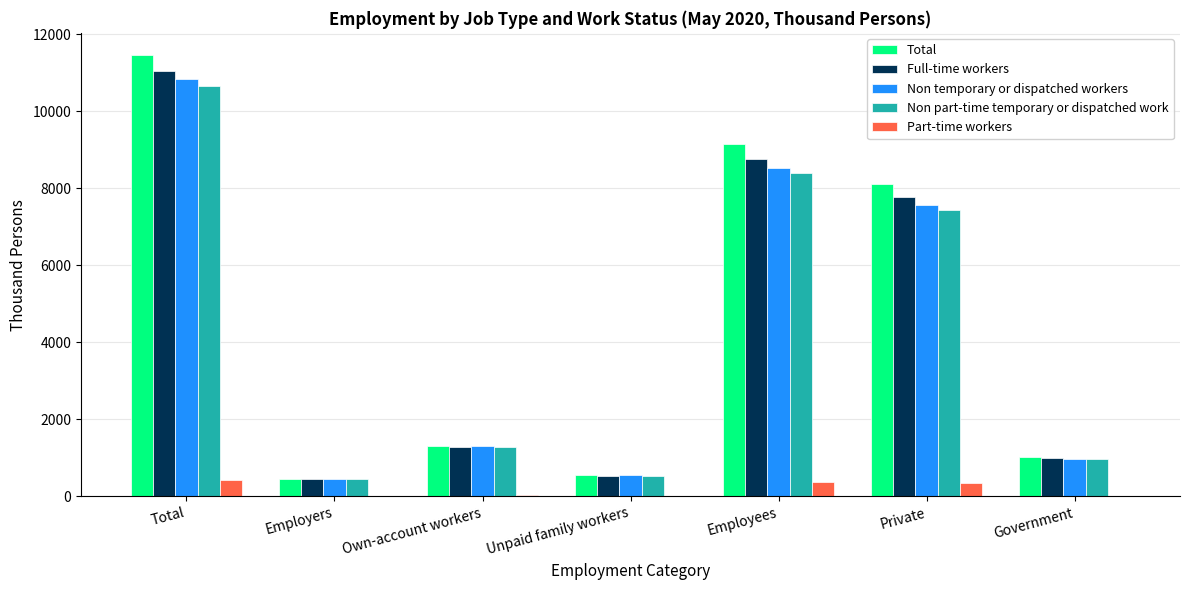

Which series changed the most between Employees and Government?

Total